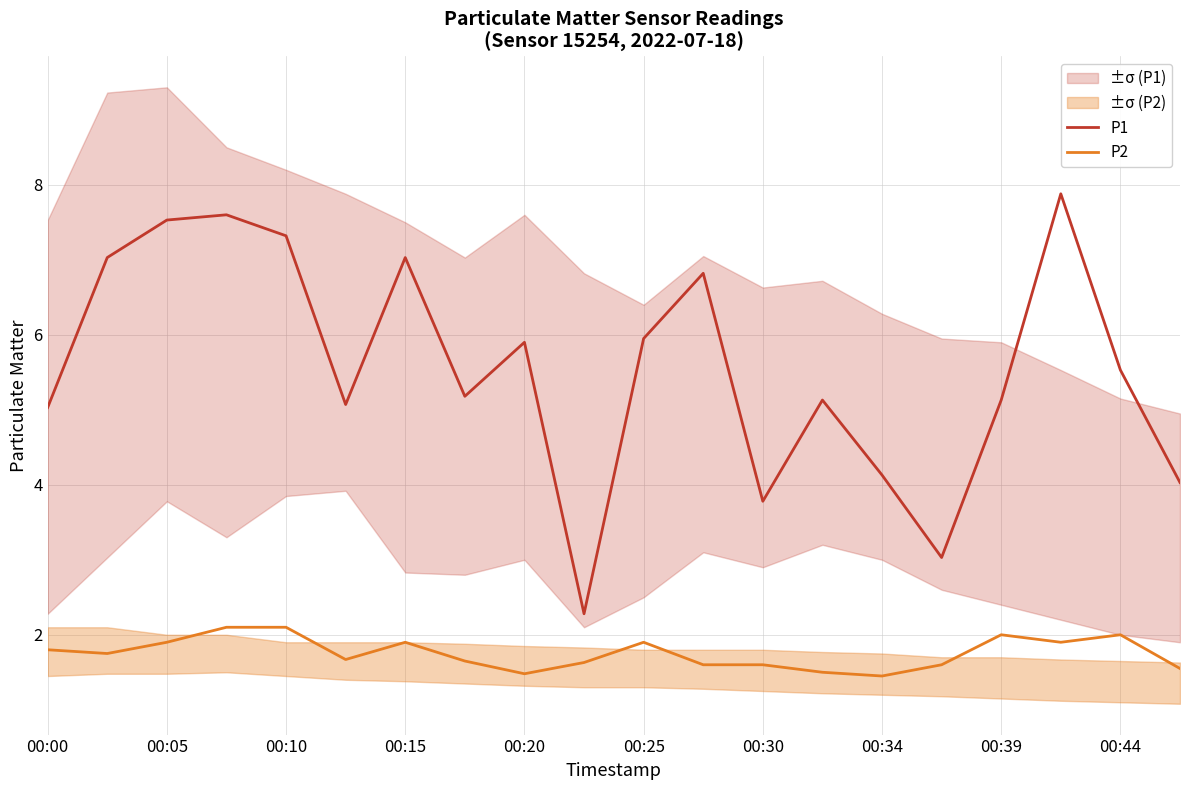

True or false: P1 and P2 intersect in this chart.

False